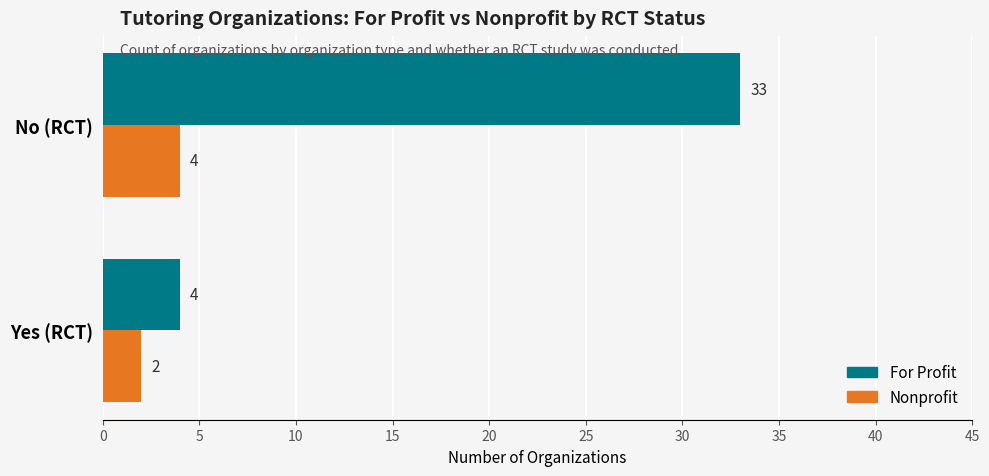

Between Yes (RCT) and No (RCT), which series saw the biggest shift?

For Profit